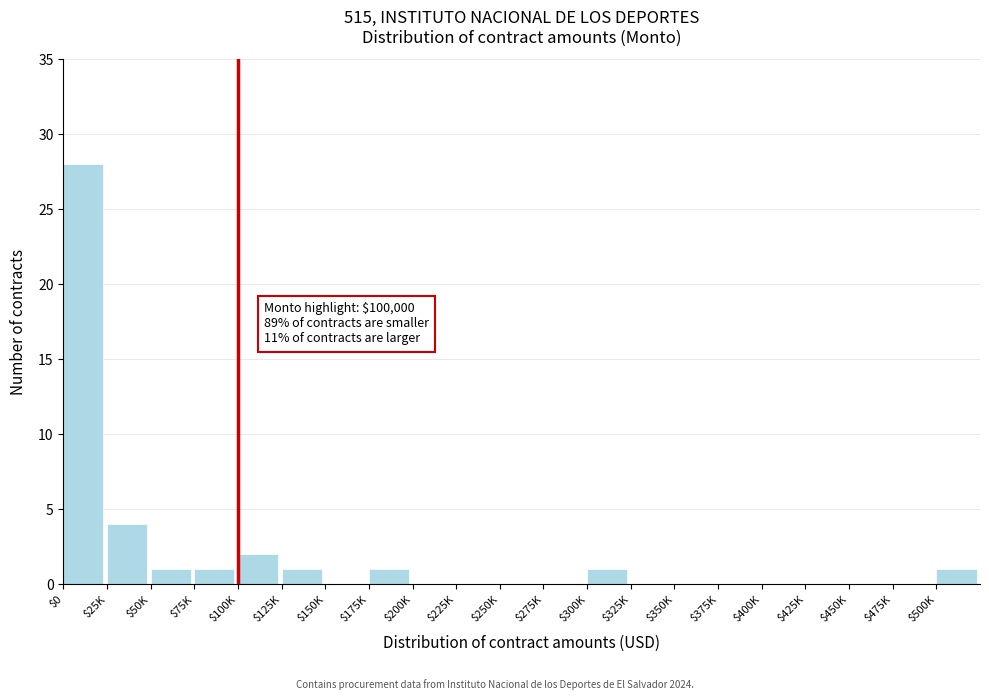

Is it true that the value at $225K is 11?

False